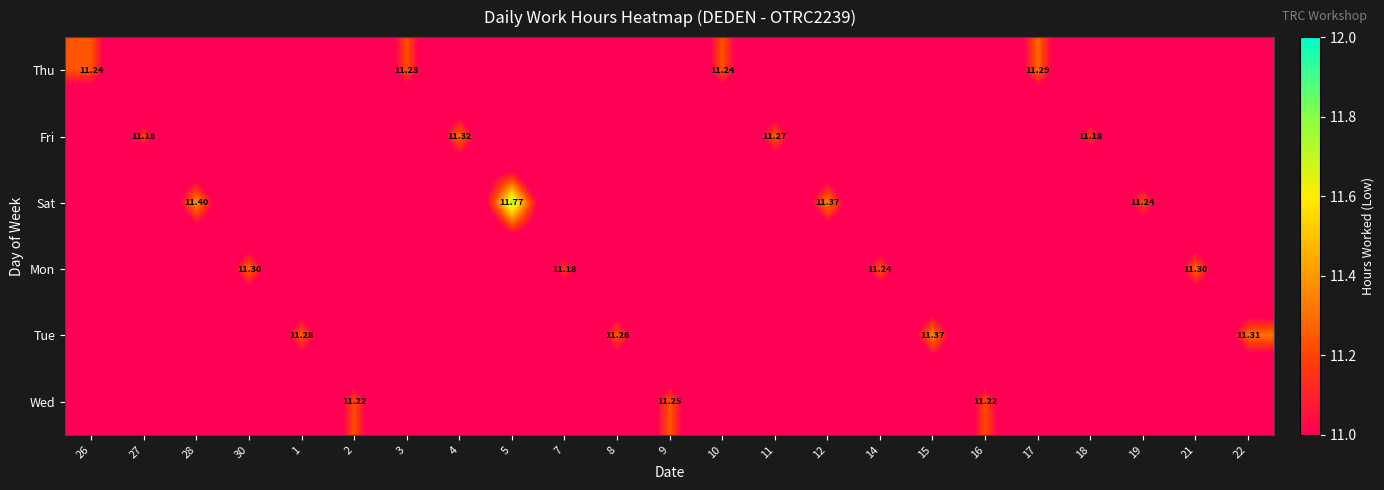

Which label corresponds to the smallest value in the chart?

27